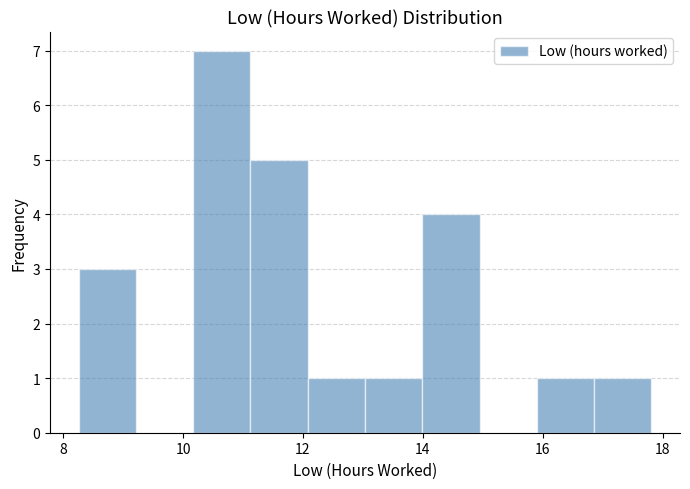

Reading left to right, transcribe this chart: for each bar, give the range it covers on the x-axis and its height. Neither the bar edges nor the heights are printed on the chart, so give them approximately, as read against the axes.

8.2 to 9.2: 3
9.2 to 10.2: 0
10.2 to 11.2: 7
11.2 to 12.0: 5
12.0 to 13.0: 1
13.0 to 14.0: 1
14.0 to 15.0: 4
15.0 to 16.0: 0
16.0 to 16.8: 1
16.8 to 17.8: 1